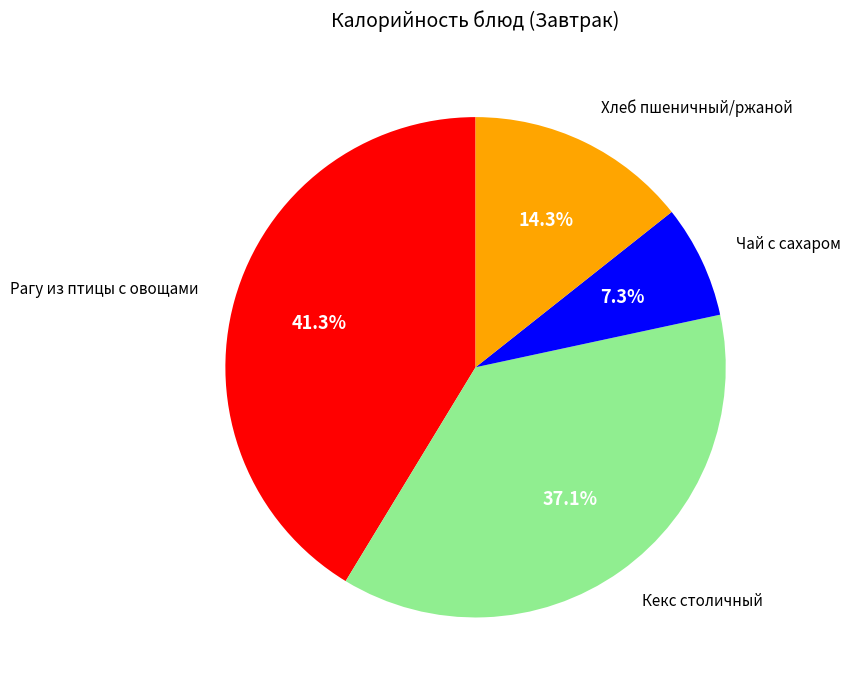

Is there a majority slice in this chart?

No